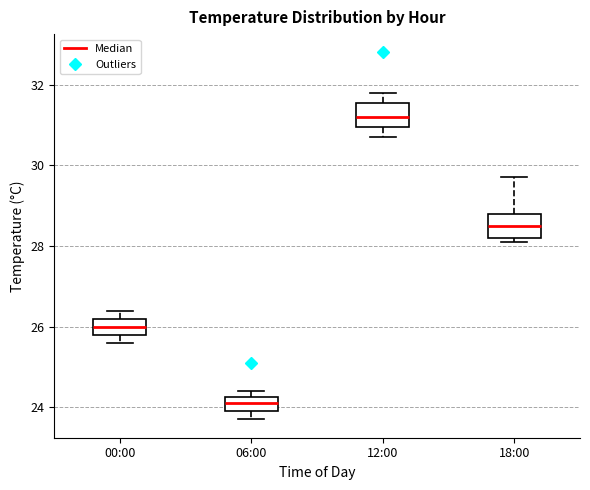

Reading left to right, transcribe this box plot: for each box, give where its median line is, the range the box spans, and where its two whiskers end, as read against the y-axis. The values are not printed on the chart, so give them approximately, as read against the axis.

00:00: median 26.0, box 25.8 to 26.2, whiskers 25.6 to 26.4
06:00: median 24.2 (inside the box), box 24.0 to 24.2, whiskers 23.8 to 24.4
12:00: median 31.2, box 31.0 to 31.6, whiskers 30.8 to 31.8
18:00: median 28.6, box 28.2 to 28.8, whiskers 28.2 (just below the box's lower edge) to 29.8